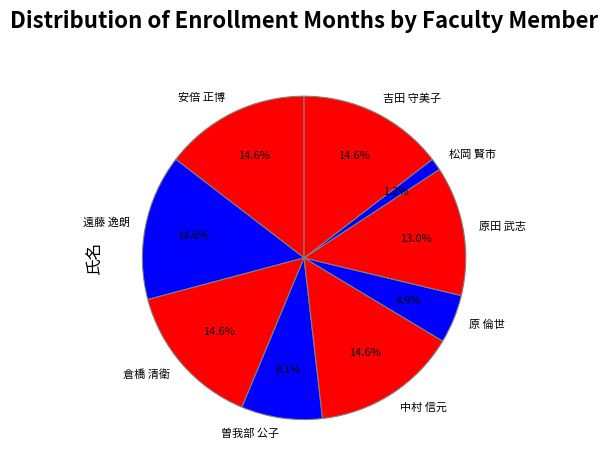

Combined, what portion of the pie is 曽我部 公子 and 松岡 賢市?

9.3%